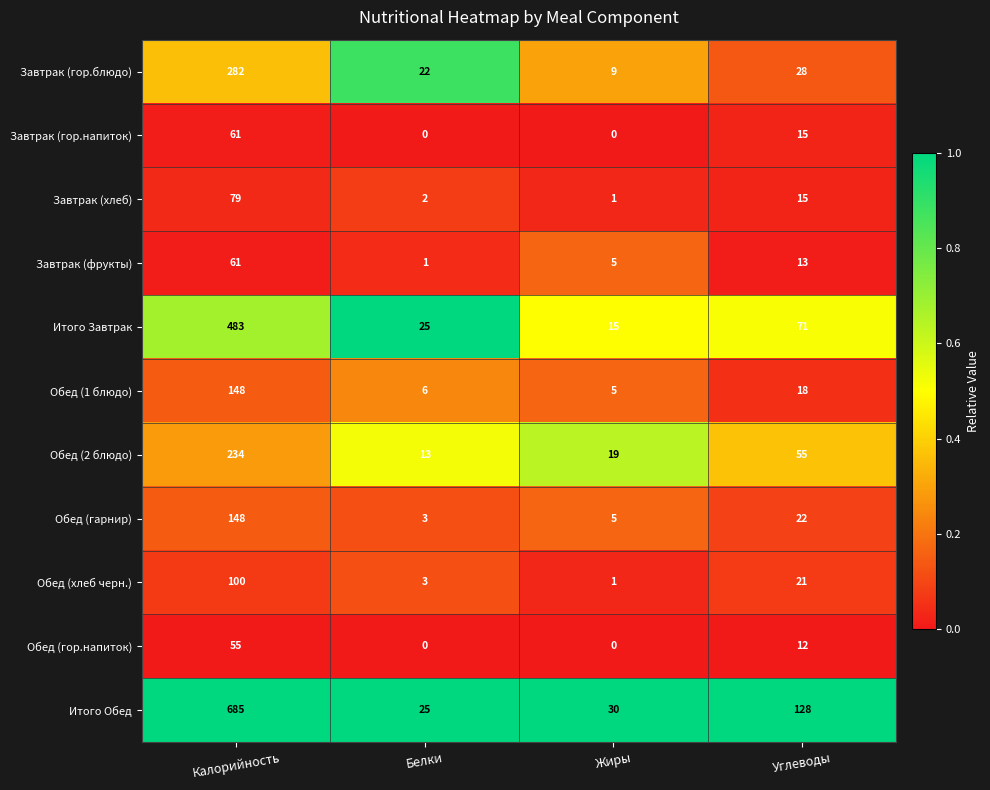

Rank the categories by Завтрак (гор.блюдо) value from highest to lowest.

Калорийность, Углеводы, Белки, Жиры